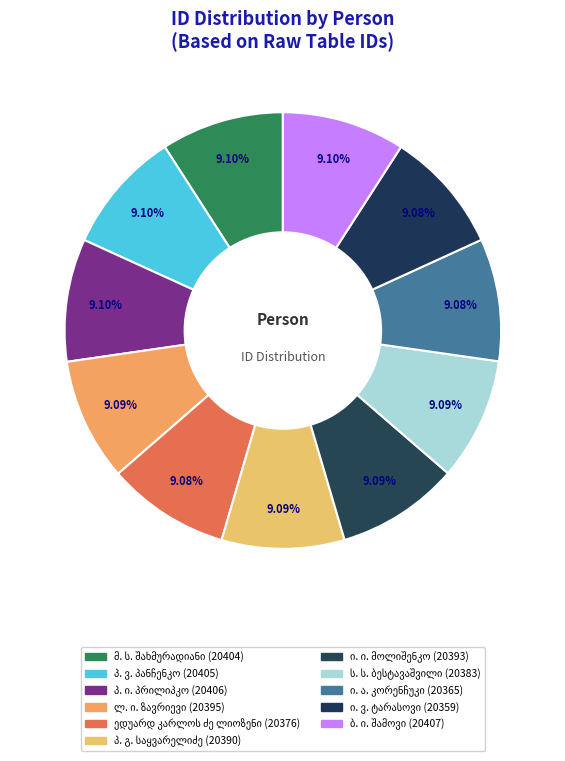

How many segments does this pie chart have?

11